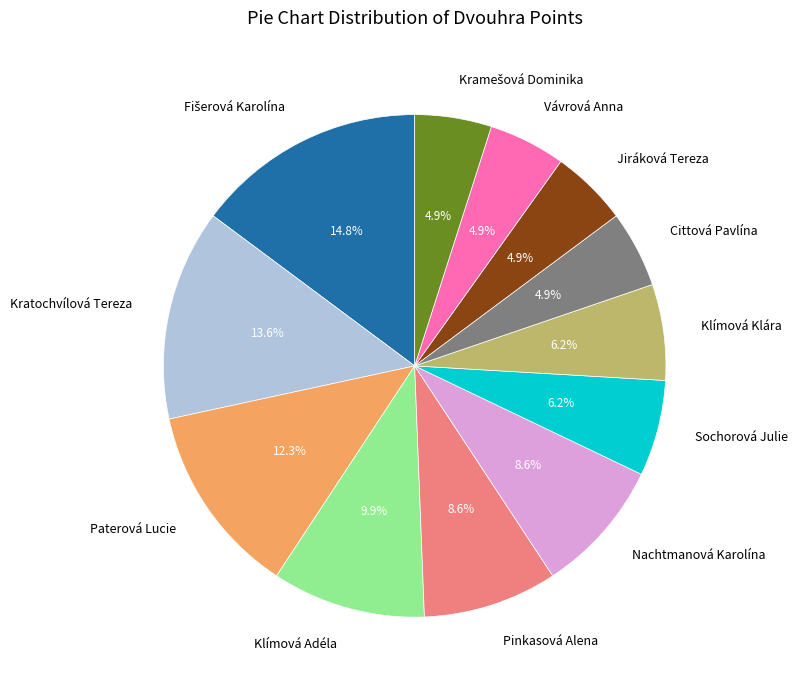

How many segments does this pie chart have?

12